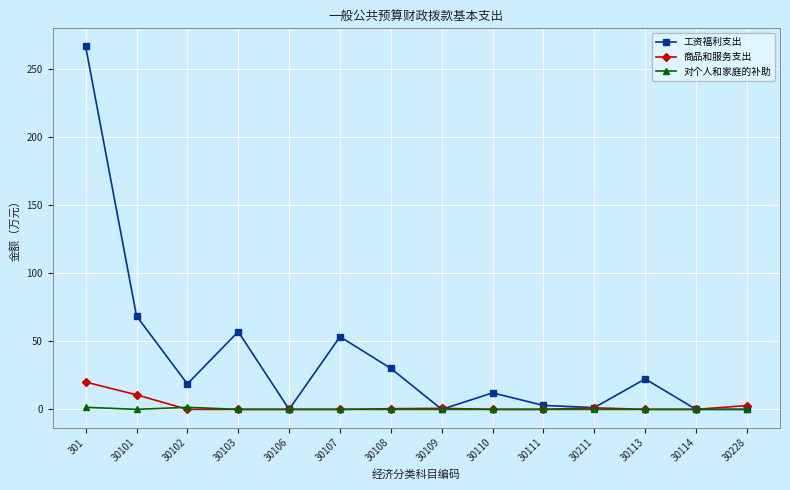

Where do 对个人和家庭的补助 and 商品和服务支出 first cross each other?

30101 and 30102